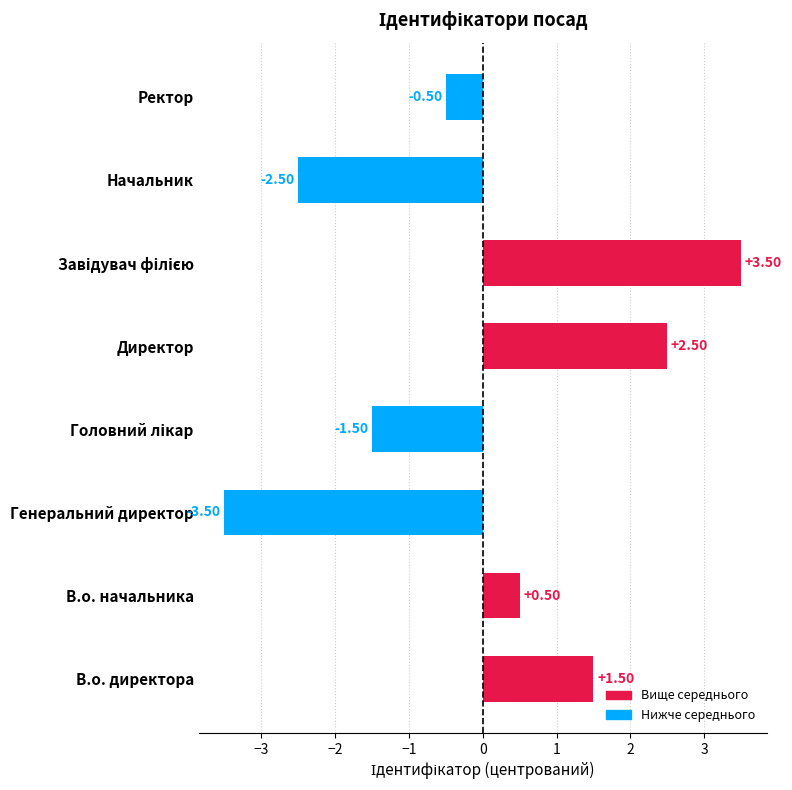

At which category does the chart reach its minimum across all series?

Генеральний директор